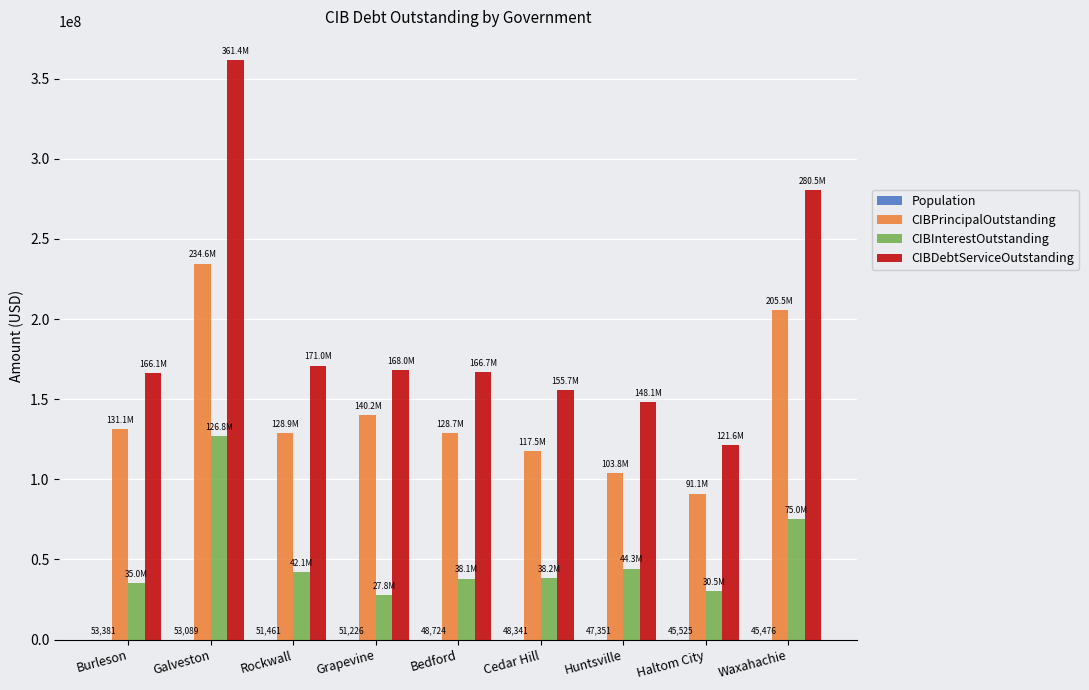

How many groups of bars are there?

9